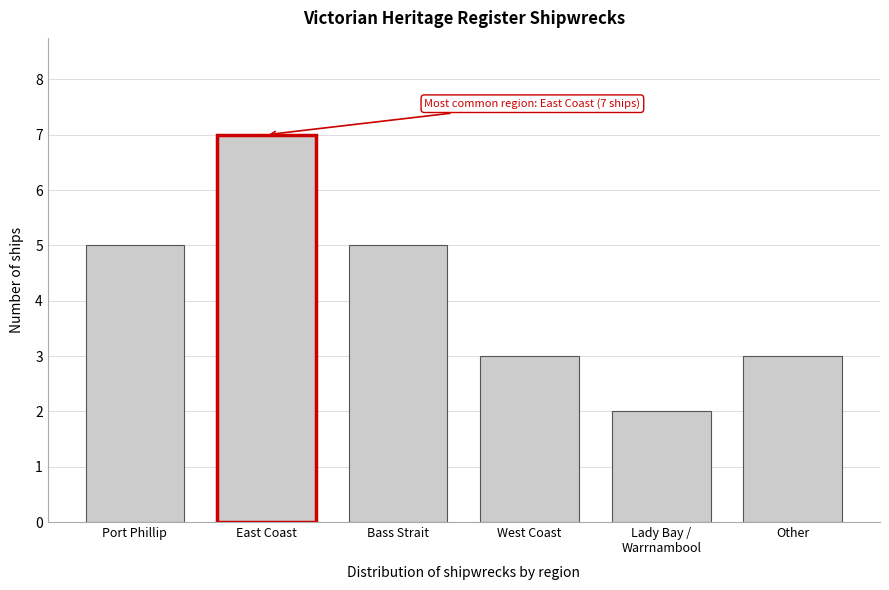

Reading left to right, extract all data points from this chart.

5	7	5	3	2	3